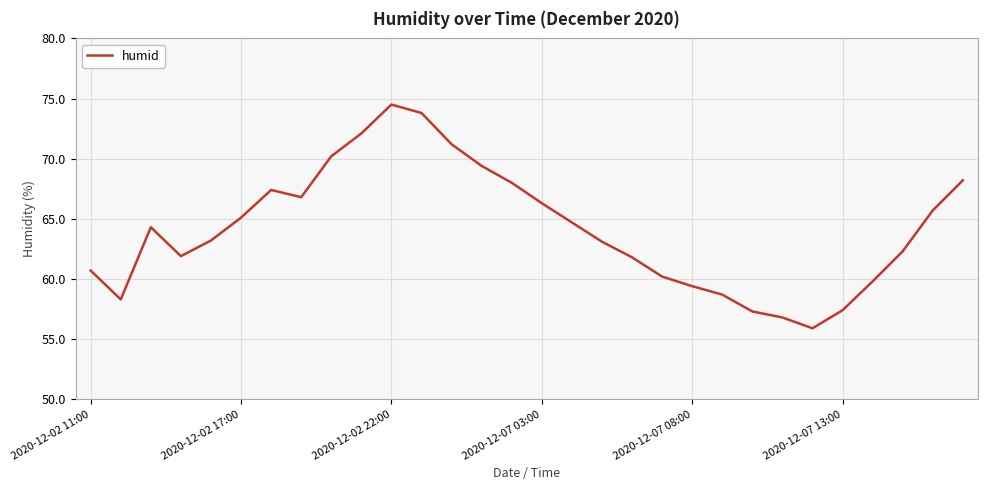

Does the chart have visible grid lines?

Yes